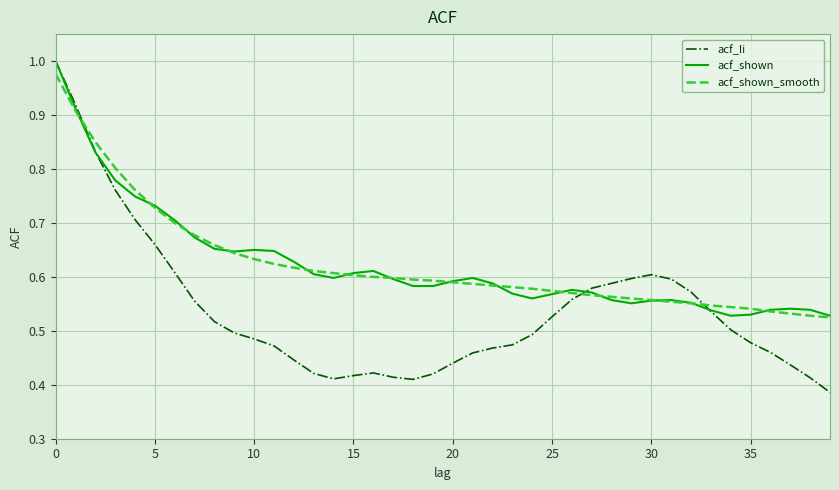

Which series has the widest spread of values?

acf_li